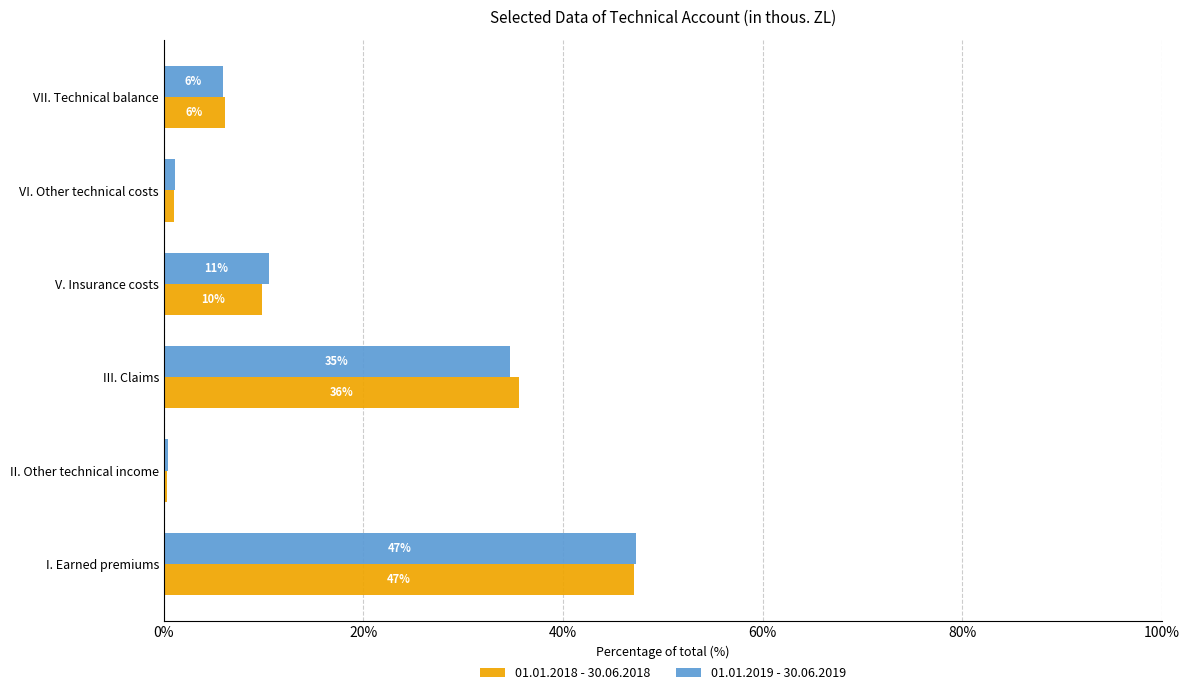

What are all the series names shown in the legend?

01.01.2018 - 30.06.2018, 01.01.2019 - 30.06.2019